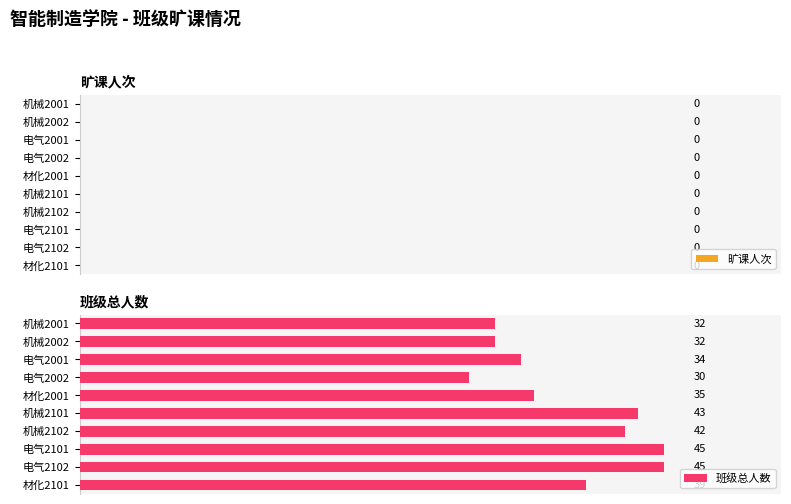

Reading top to bottom, what are all the values shown in this chart?

32	32	34	30	35	43	42	45	45	39